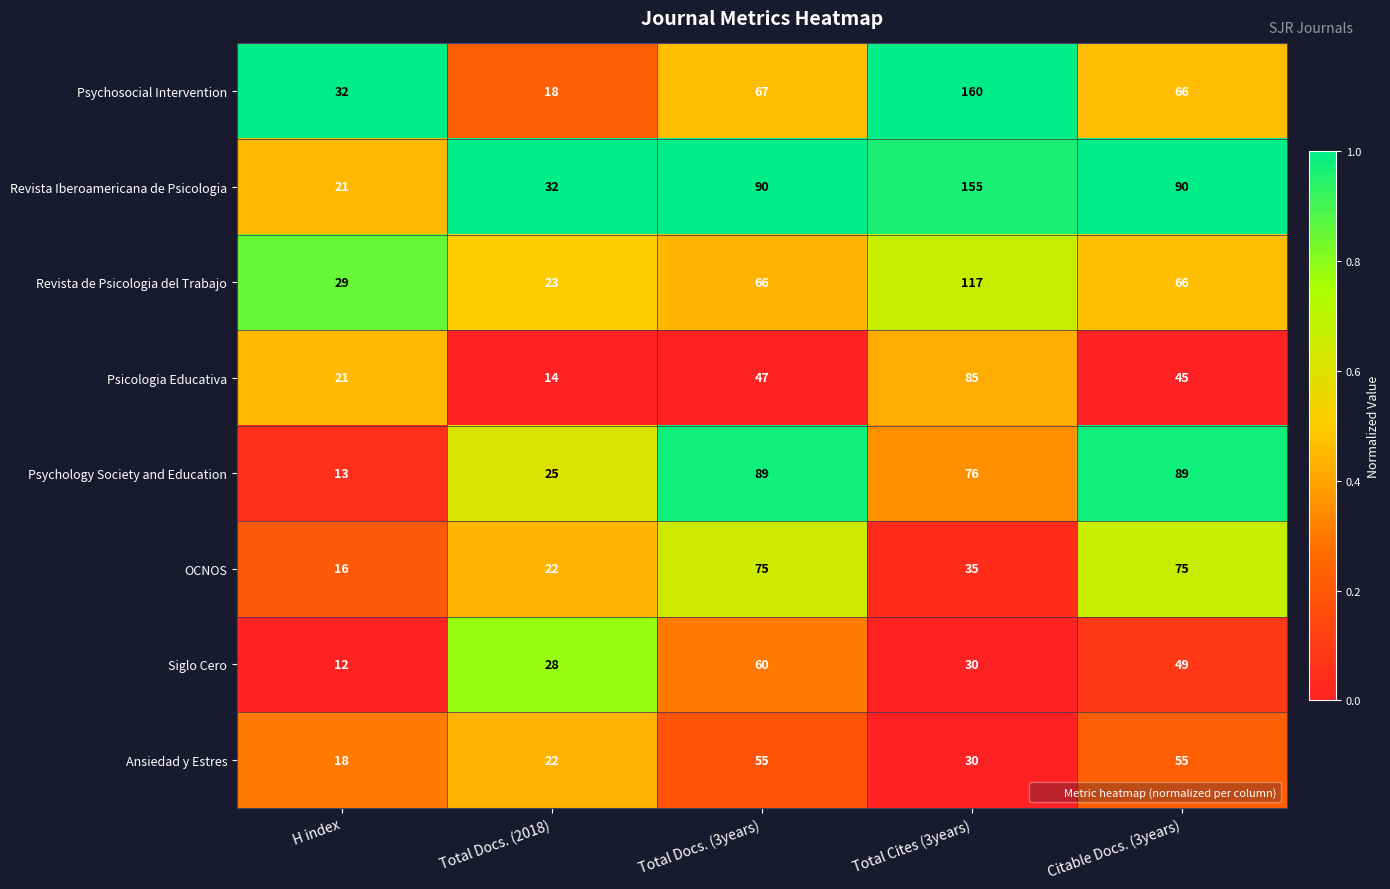

The value of Revista Iberoamericana de Psicologia at Total Cites (3years) is 80. True or false?

False